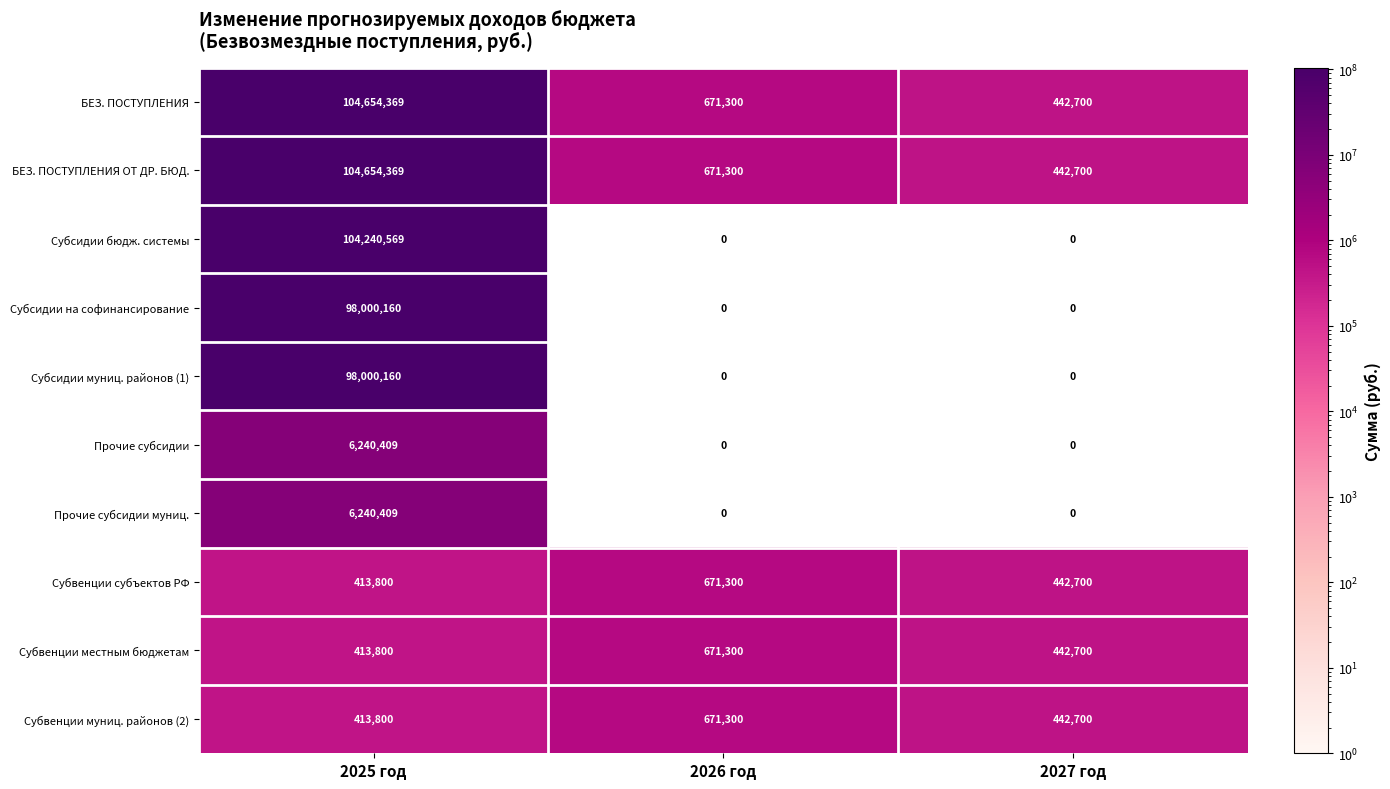

At which category is the sum across all series the highest?

2025 год